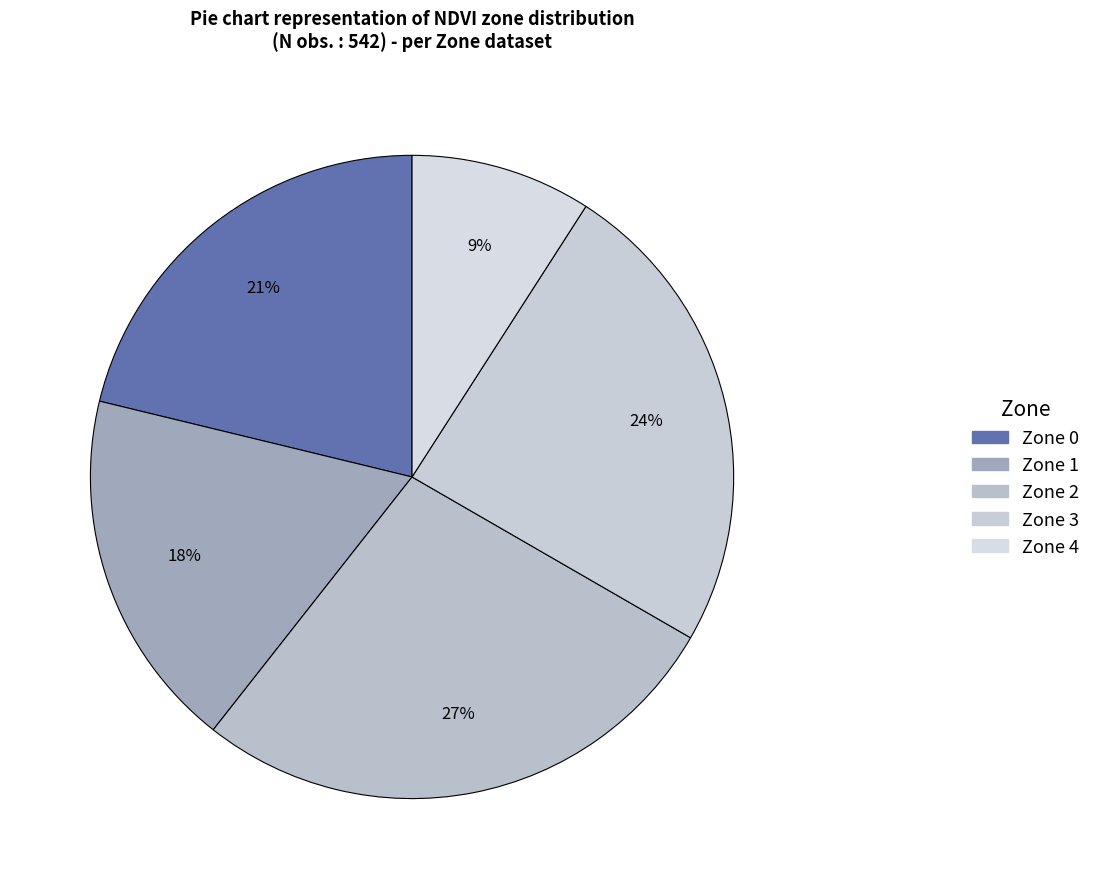

Is it true that Zone 1 is 6% of the pie?

False